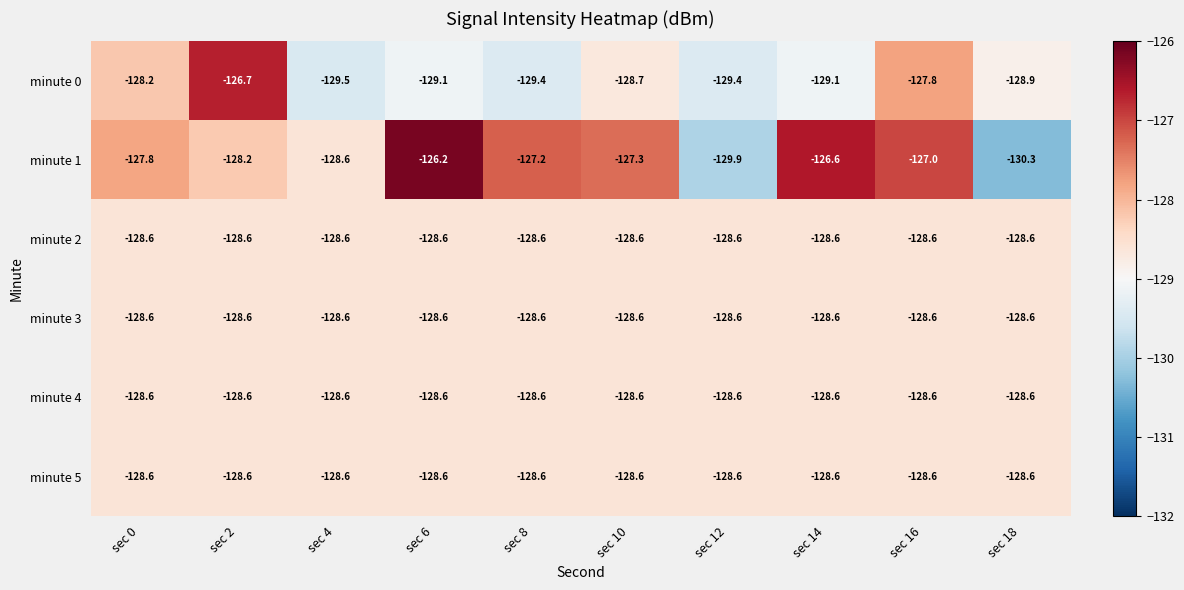

How many data points does each series have?

10